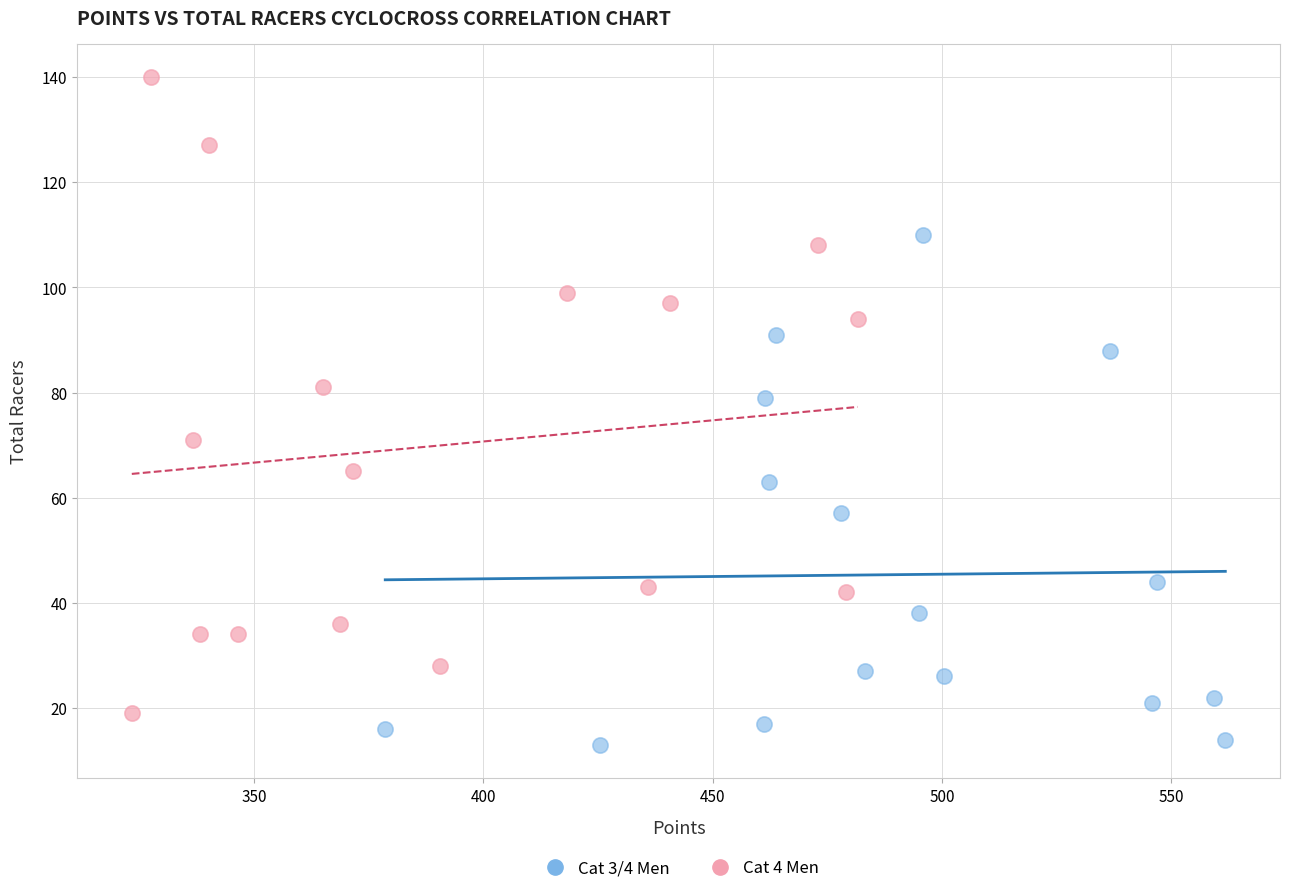

Which series reaches the maximum Y coordinate?

Cat 4 Men